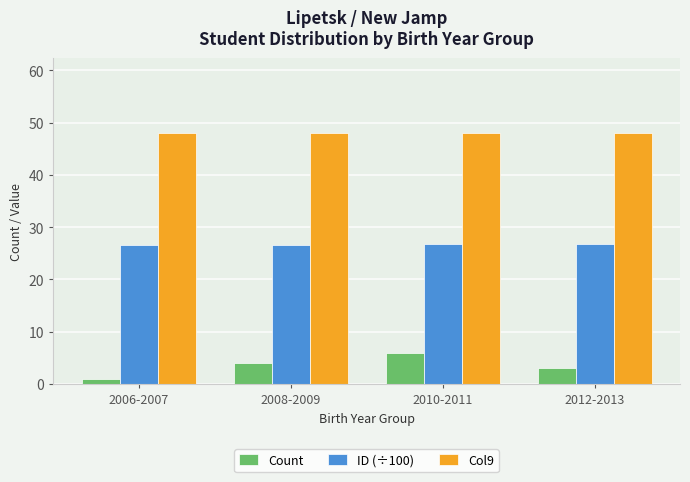

What are all the series names shown in the legend?

Count, ID (÷100), Col9